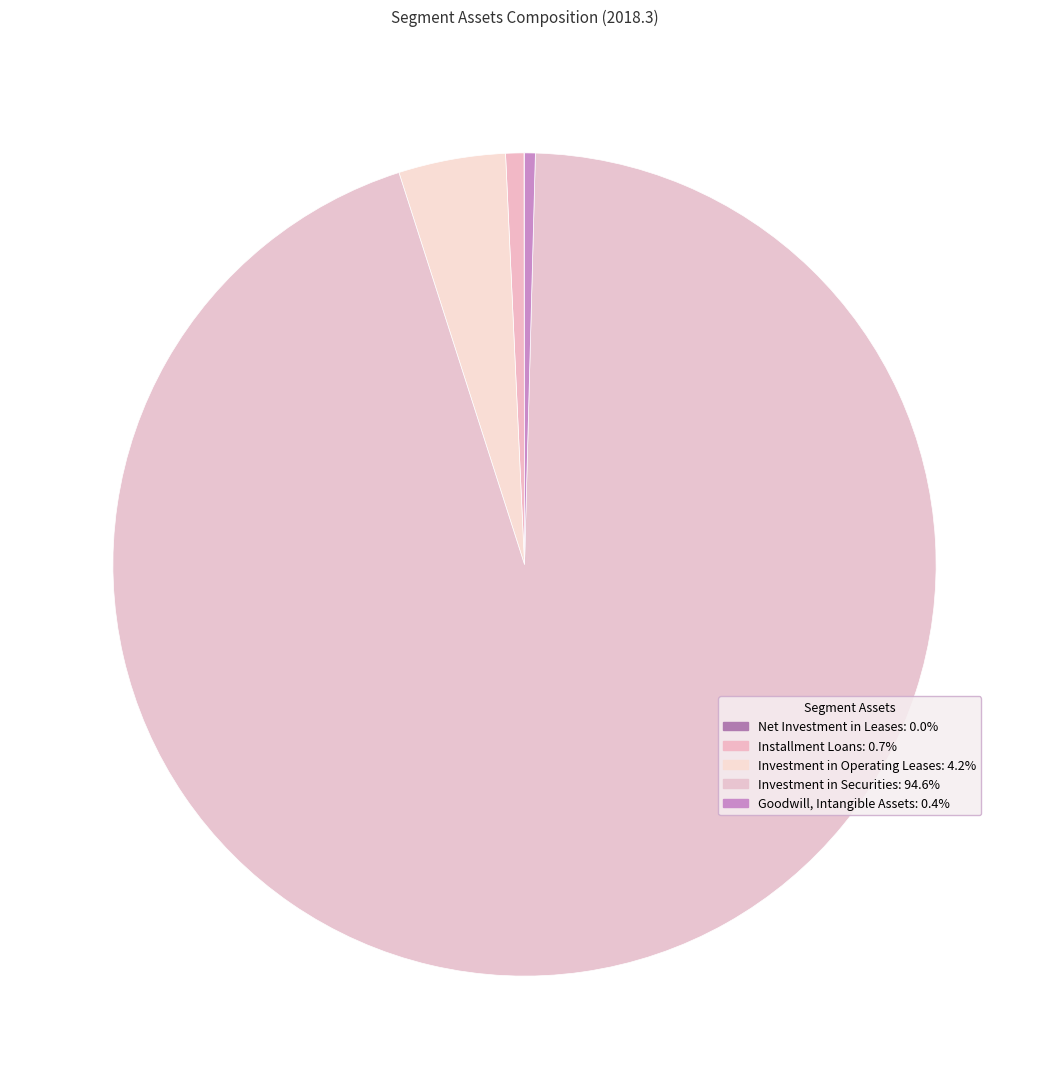

What is the largest slice in the pie chart?

Investment in Securities